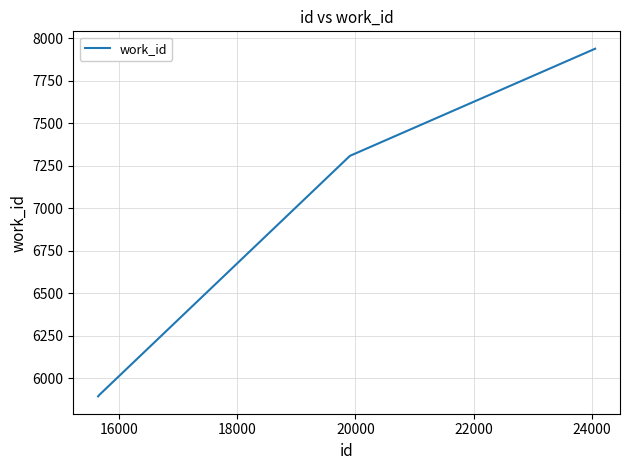

What is the difference between the maximum and minimum values?

2044